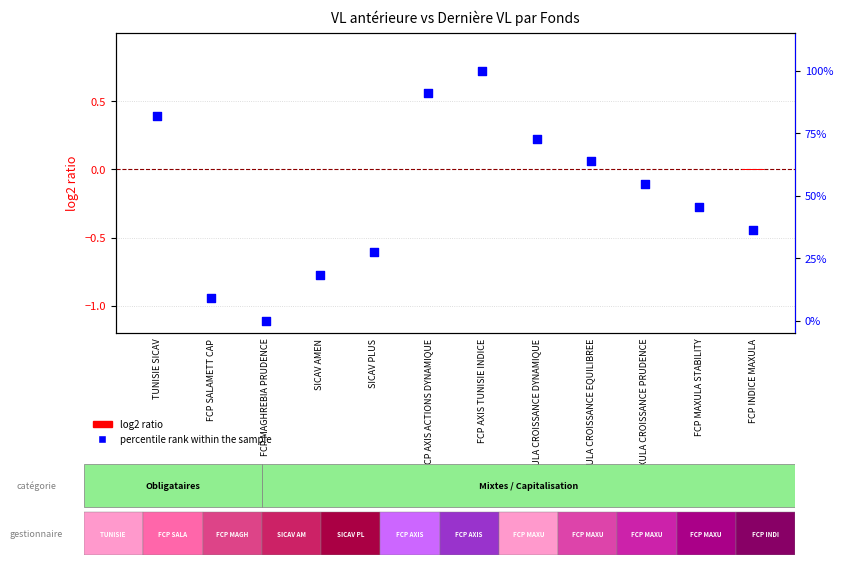

Which series has the largest total across all categories?

percentile rank within the sample